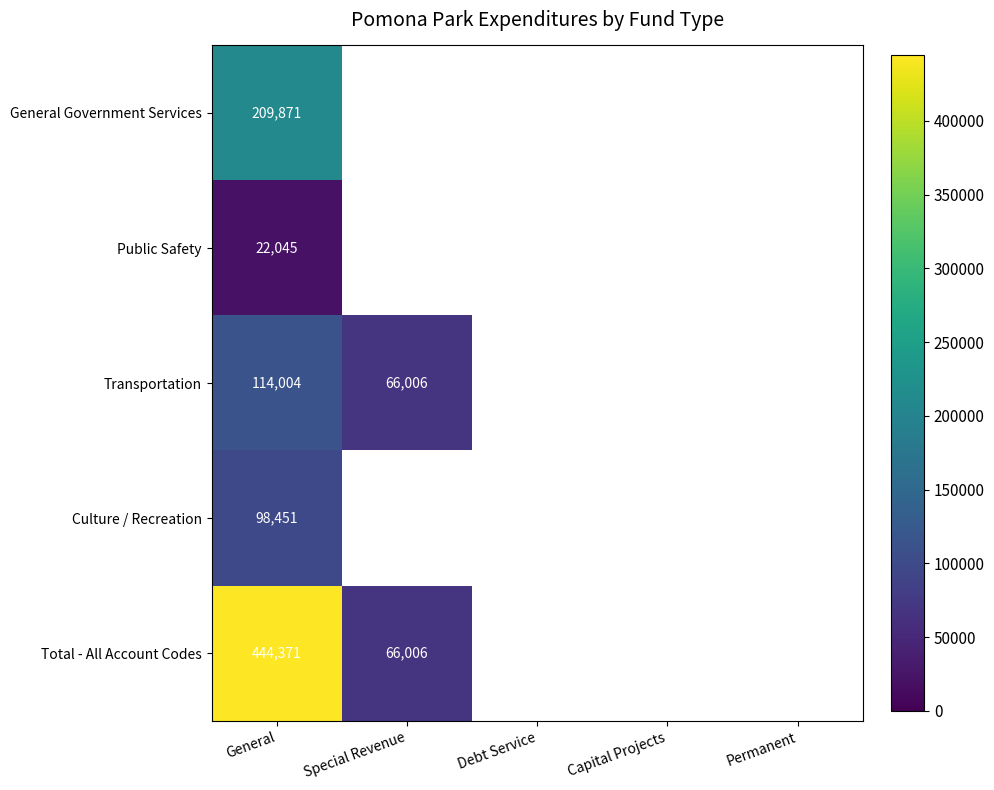

Count the number of data series in this chart.

5